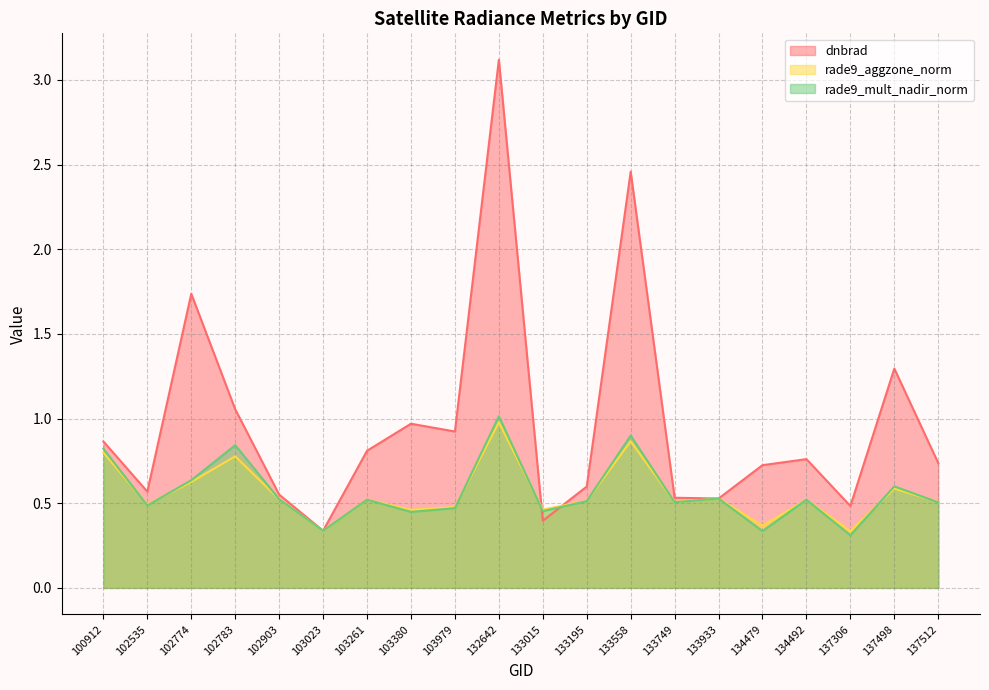

Rank the series at 134479 from highest to lowest value.

dnbrad, rade9_aggzone_norm, rade9_mult_nadir_norm